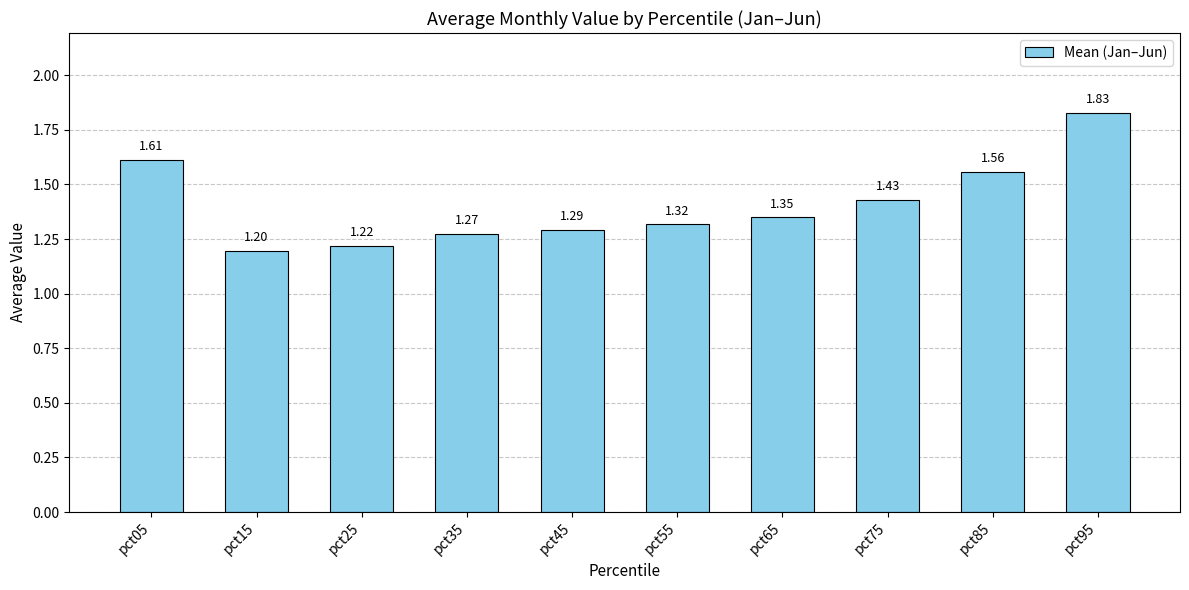

List the labels in order of value, largest first.

pct95, pct05, pct85, pct75, pct65, pct55, pct45, pct35, pct25, pct15